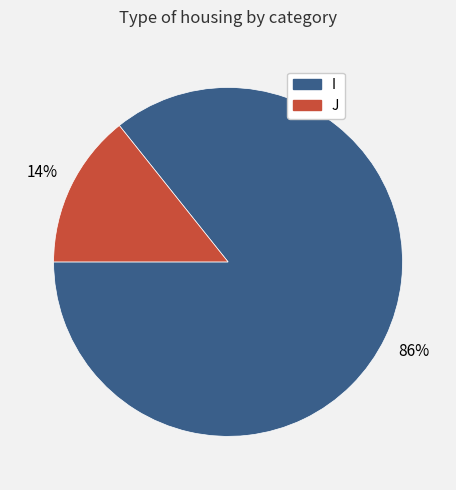

To the nearest percent, what percentage of the pie is I?

86%